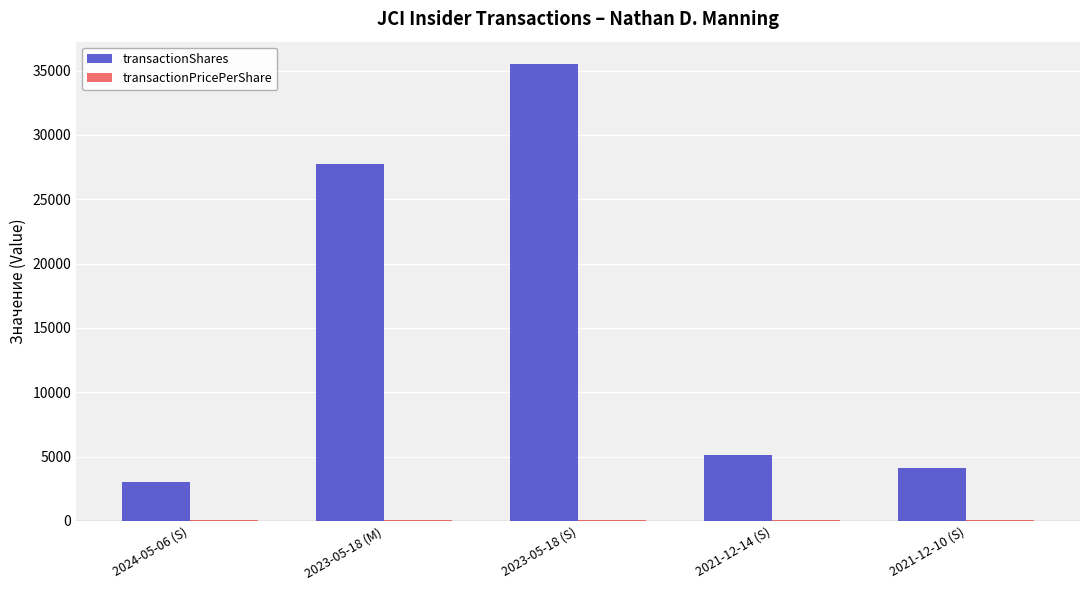

At which category is the sum across all series the highest?

2023-05-18 (S)